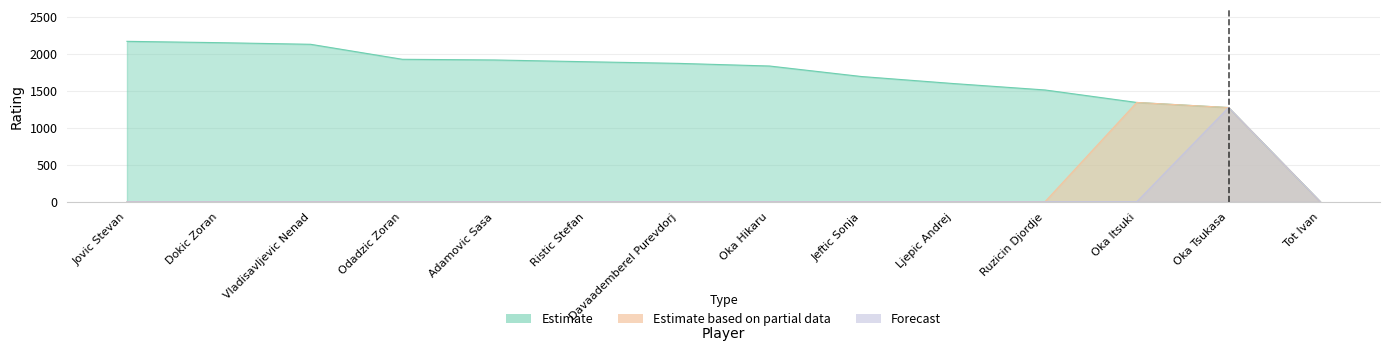

Which series has the largest range (max minus min)?

Estimate